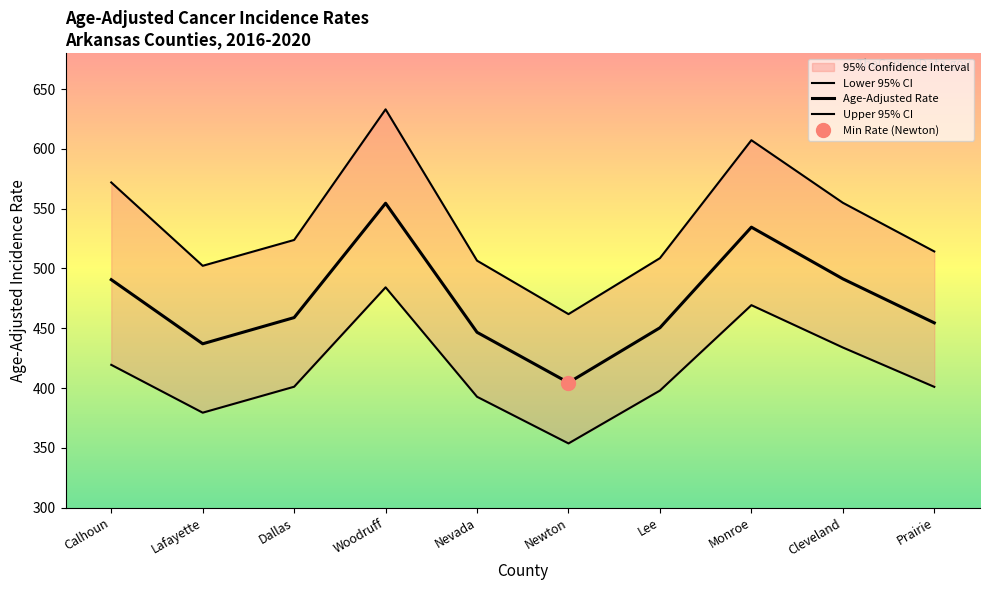

Which has a higher value, Calhoun or Woodruff?

Woodruff